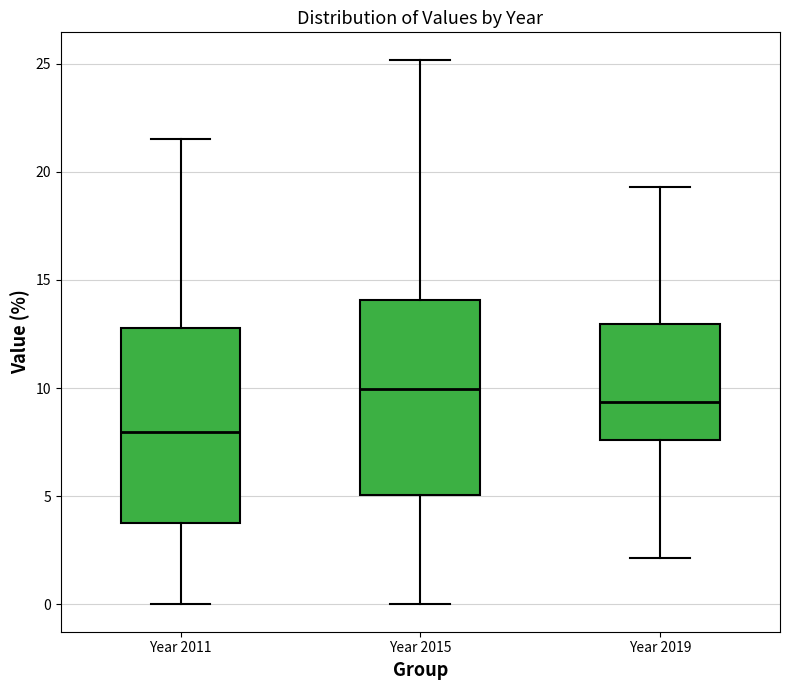

Reading left to right, read every box against the y-axis: the position of its median line, the range the box covers, and the ends of its whiskers. The values are not printed on the chart, so give them approximately, as read against the axis.

Year 2011: median 8.0, box 4.0 to 13.0, whiskers 0.0 to 21.5
Year 2015: median 10.0, box 5.0 to 14.0, whiskers 0.0 to 25.0
Year 2019: median 9.5, box 7.5 to 13.0, whiskers 2.0 to 19.5